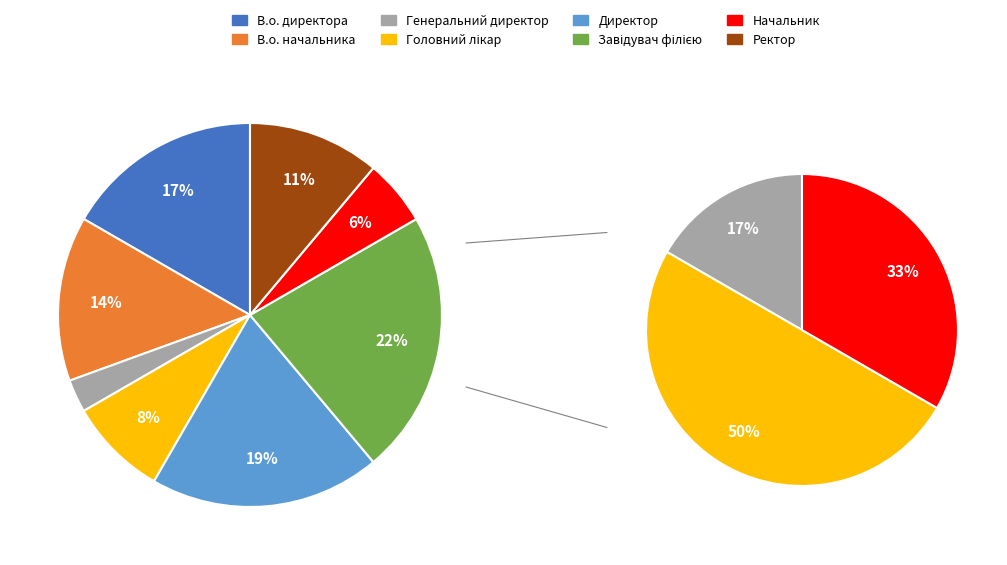

How many segments does this pie chart have?

8